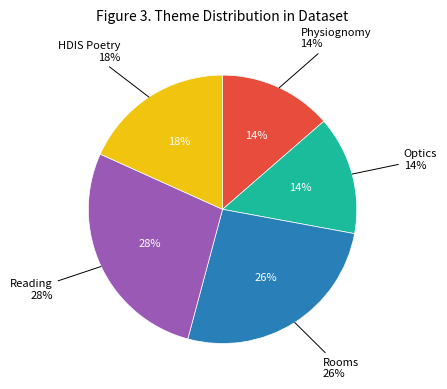

How many segments does this pie chart have?

5